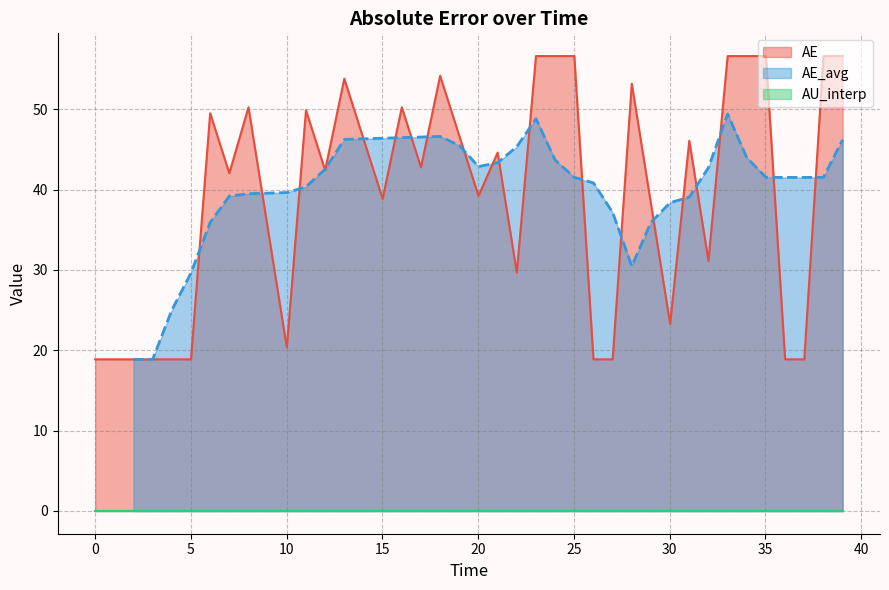

What is the label of the 37th point from the right?

3